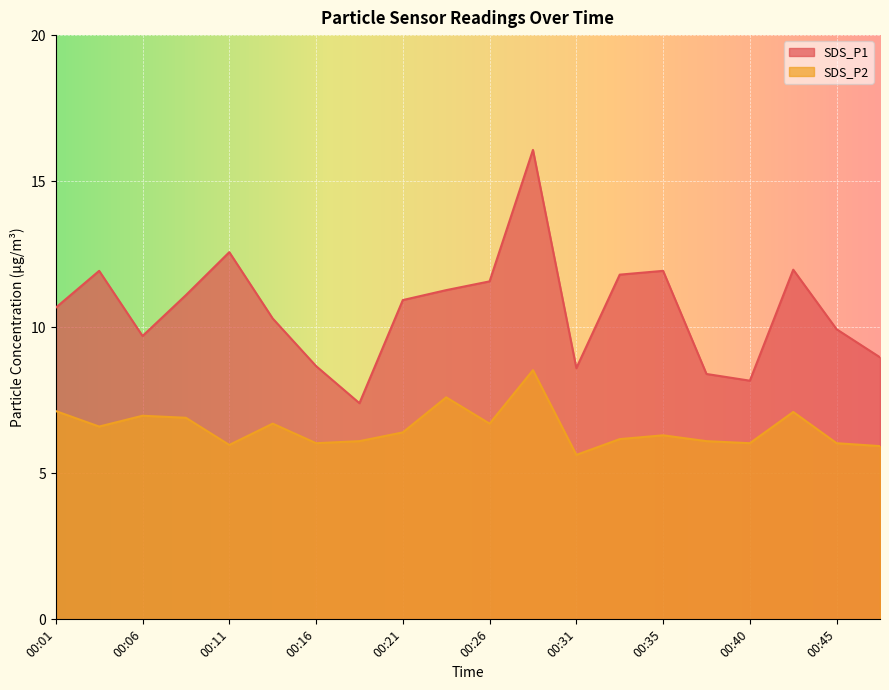

The value of SDS_P1 at 00:45 is 9.9. True or false?

True